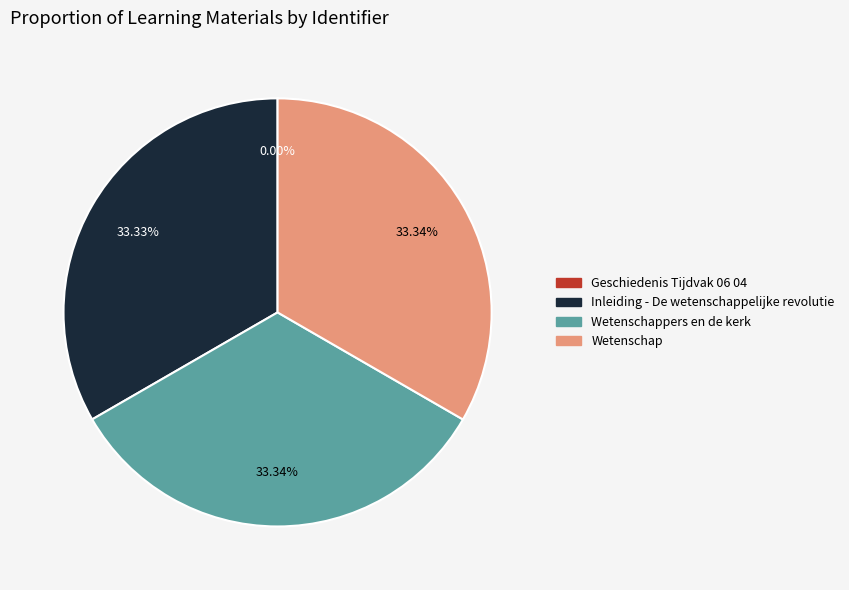

What is the ratio of the value at Wetenschap to the value at Inleiding - De wetenschappelijke revolutie?

1.0